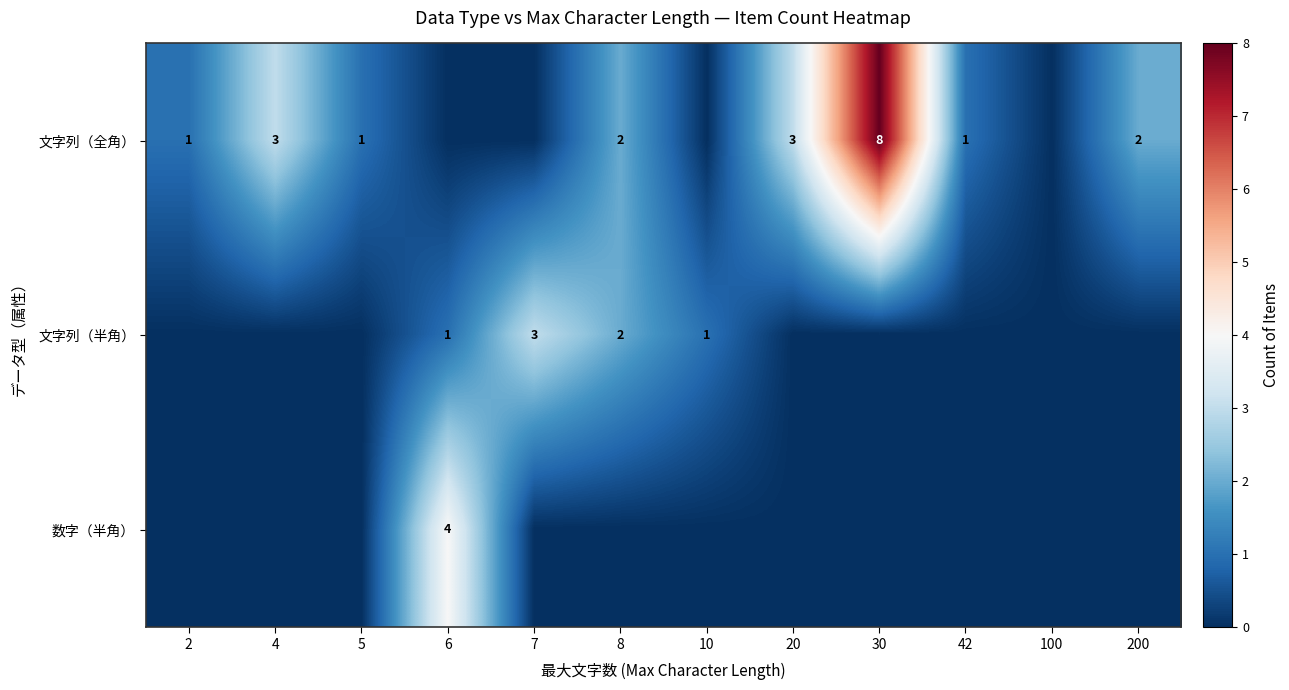

What is the difference between the 文字列（全角） values at 8 and 30?

6